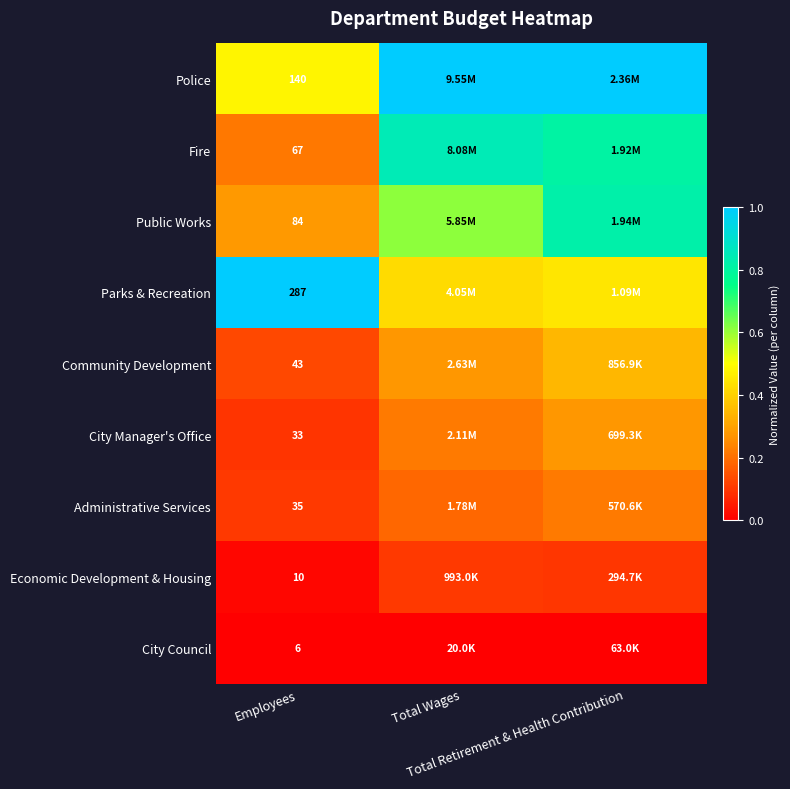

Which series has the largest total across all categories?

Police